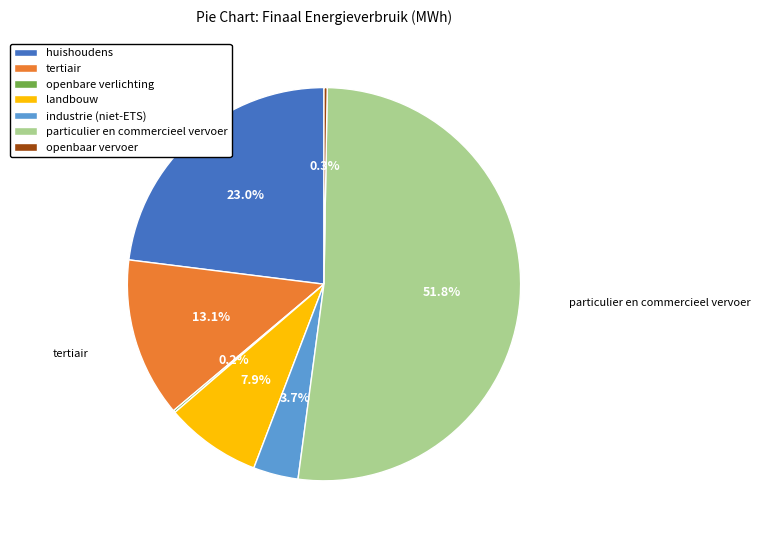

What is the largest slice in the pie chart?

particulier en commercieel vervoer